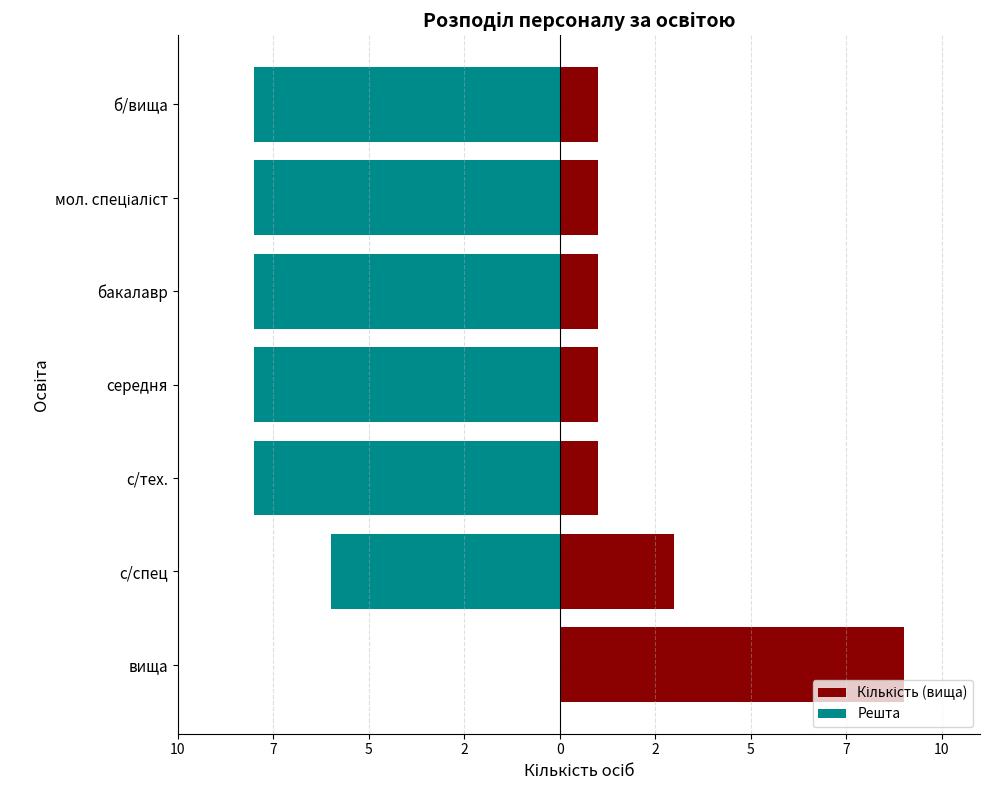

How many categories are shown in the chart?

7